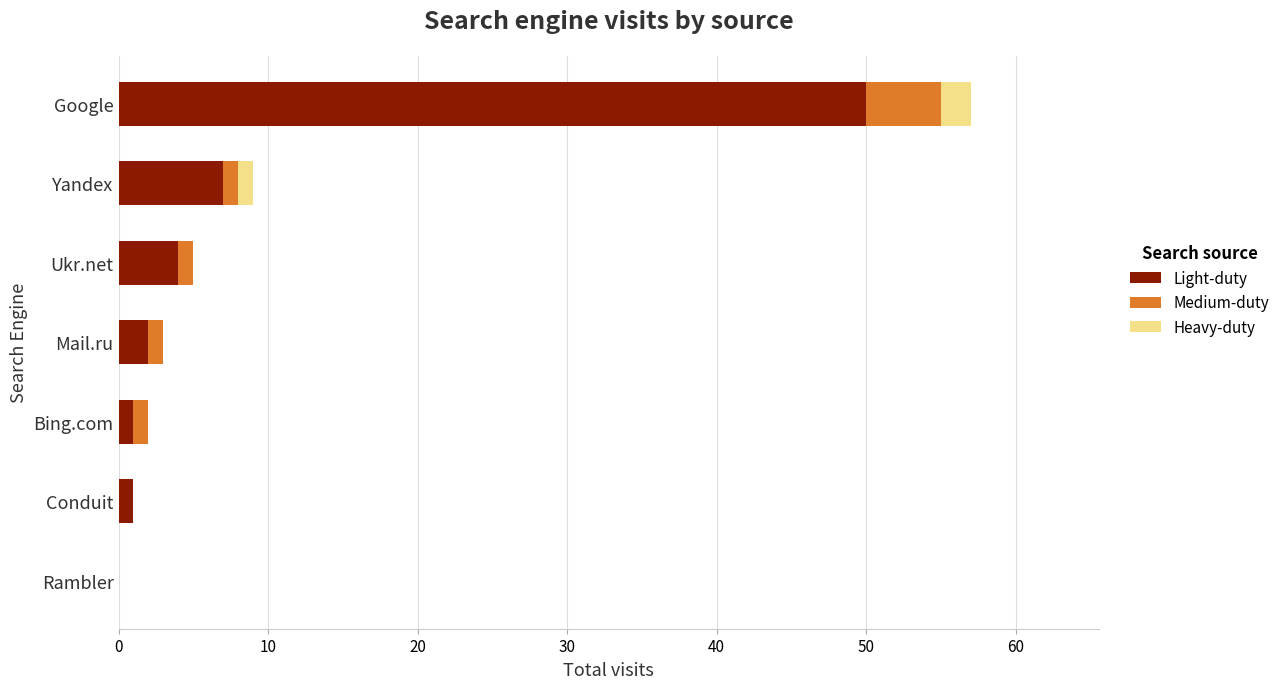

What is the maximum value for Light-duty?

50